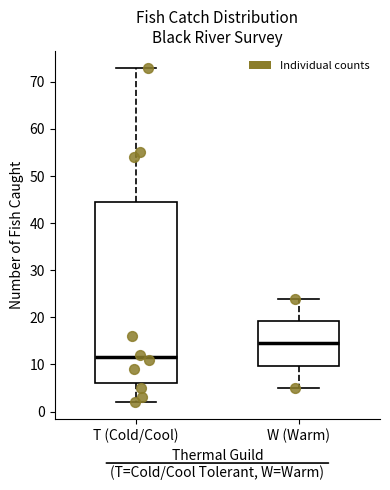

Which box has the lowest median line?

T (Cold/Cool)